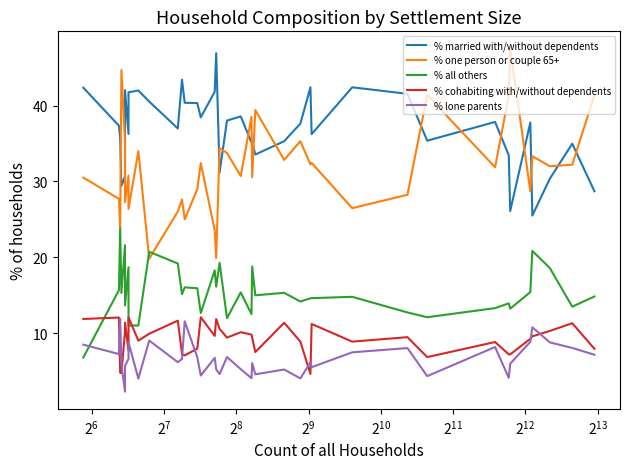

Where is the first local maximum for % lone parents?

$\mathdefault{2^{6}}$